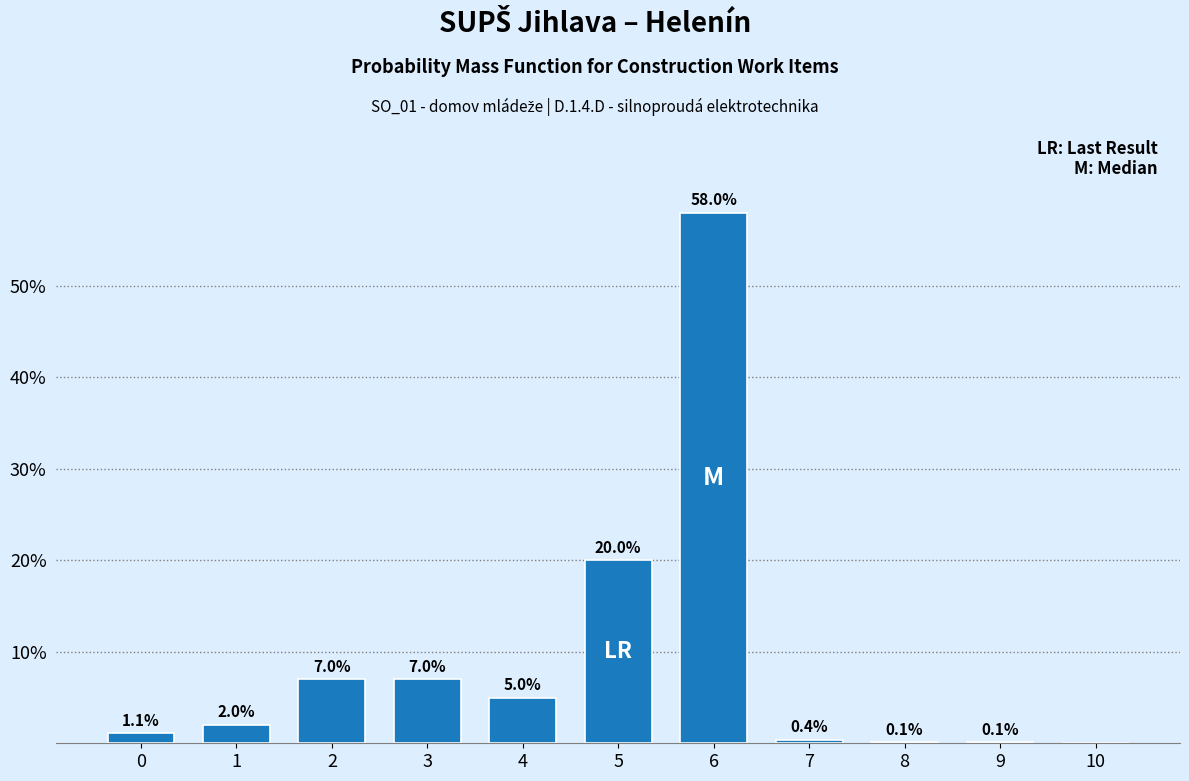

Which has a higher value, 5 or 8?

5